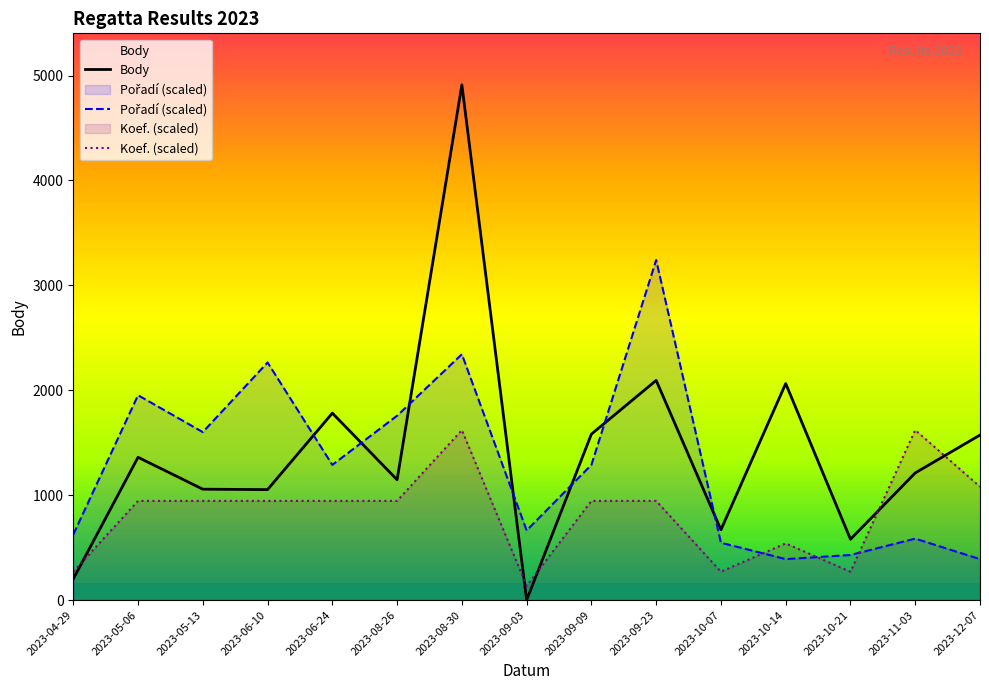

The Pořadí (scaled) series shows 1952.6 at 2023-05-06. True or false?

True